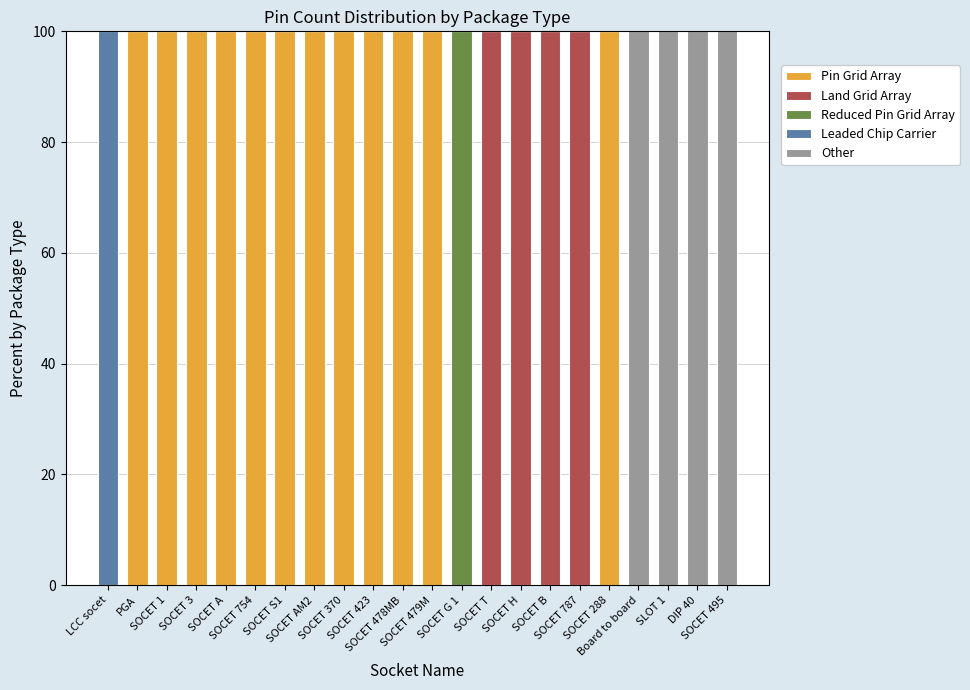

What is the maximum value for Pin Grid Array?

100